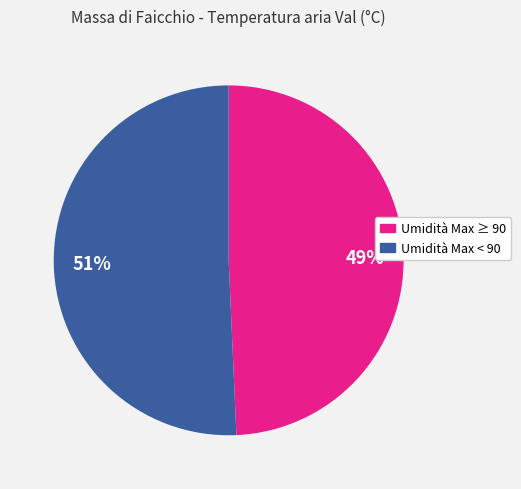

What percentage is the Umidità Max < 90 slice, to the nearest percent?

51%